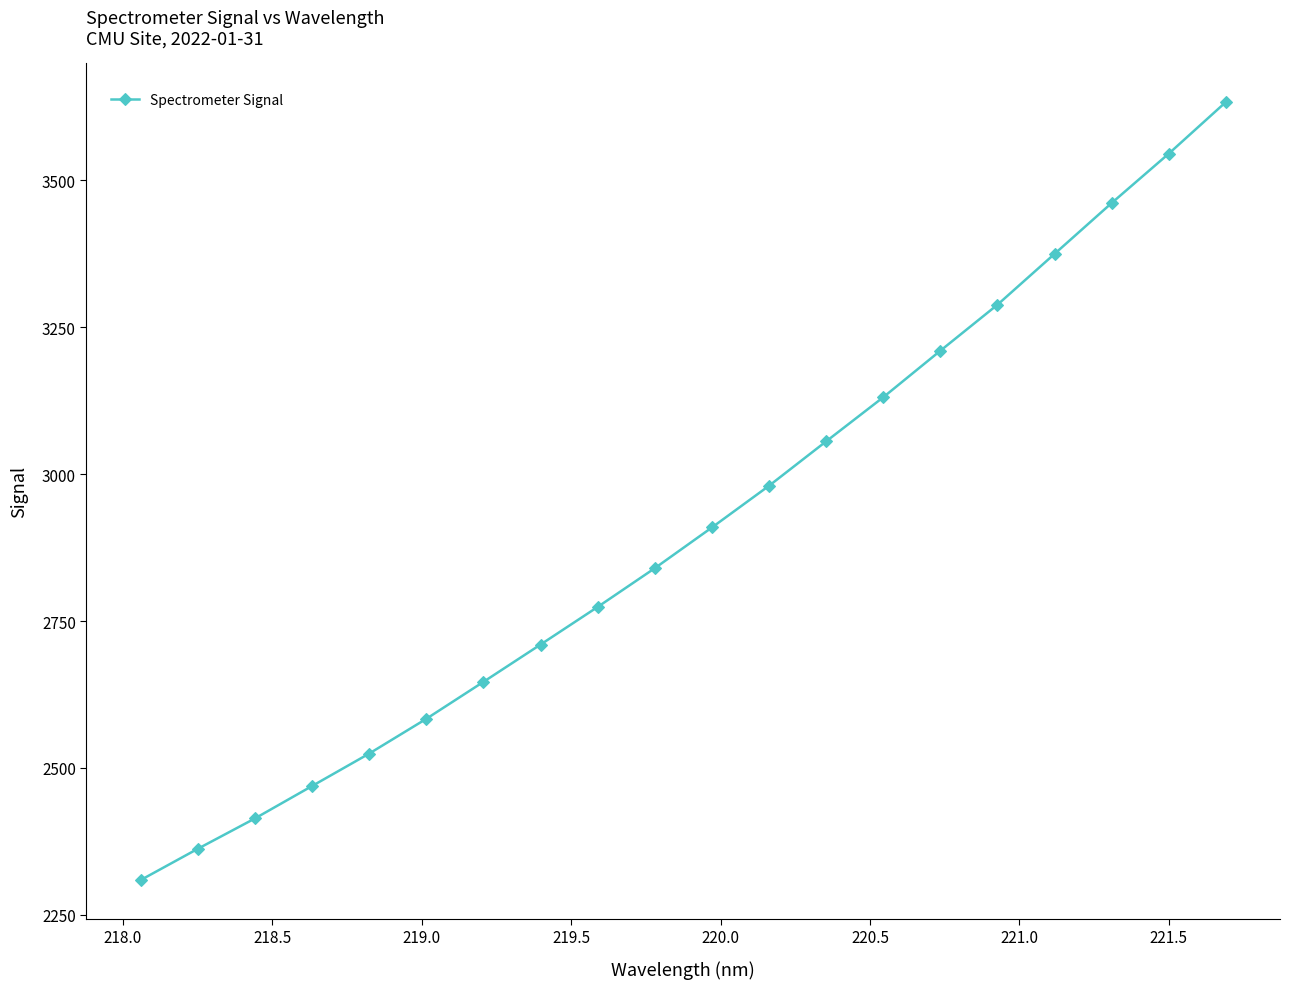

What is the minimum value shown in the chart?

2309.2